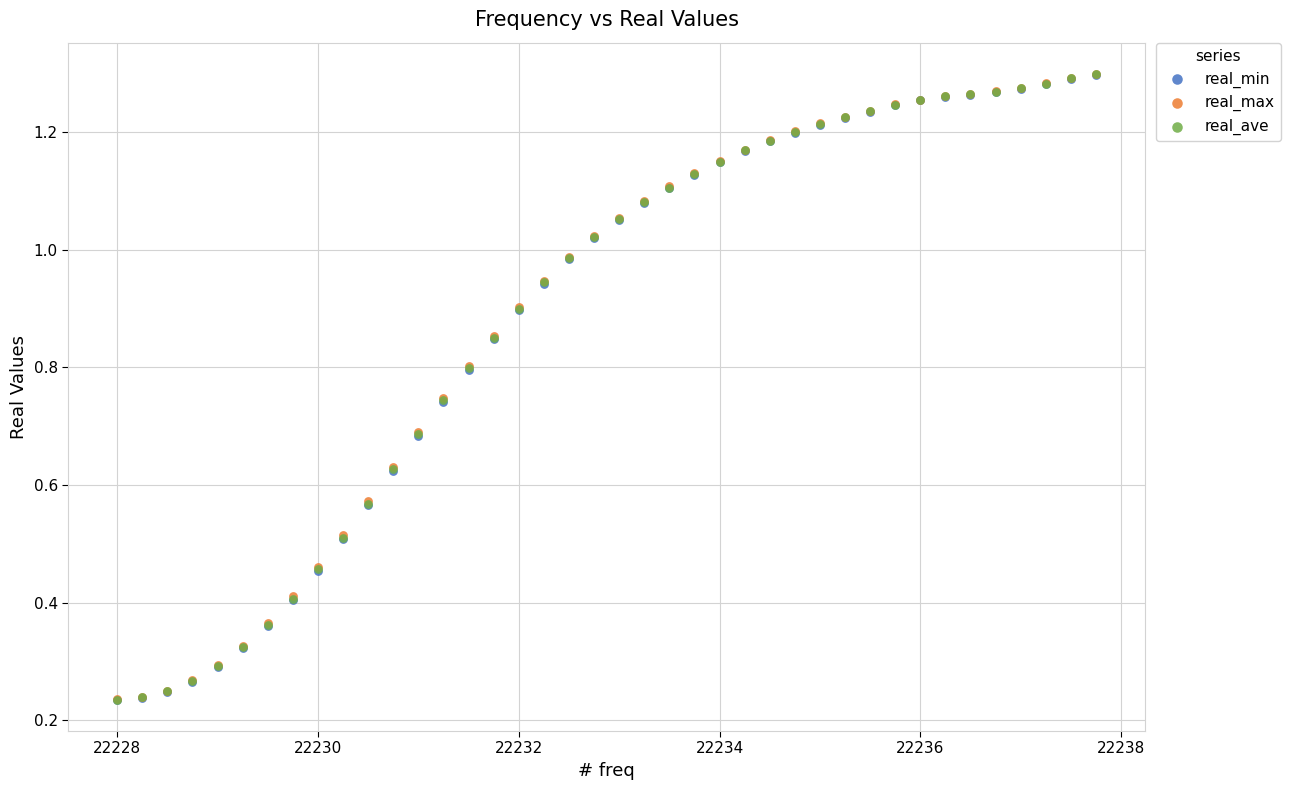

What are all the series names shown in the legend?

real_min, real_max, real_ave